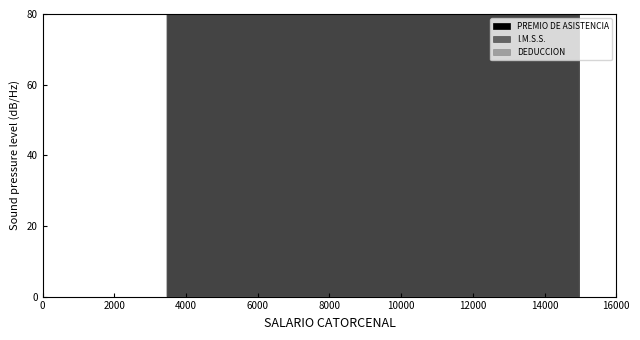

Is it true that PREMIO DE ASISTENCIA equals 250.8 at 34?

False